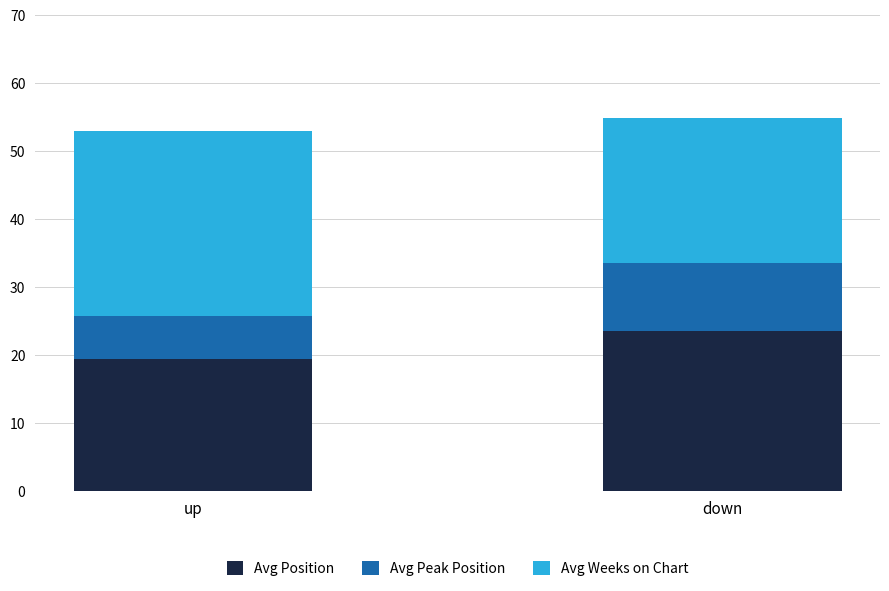

What is the sum of the Avg Position values at down and up?

42.9